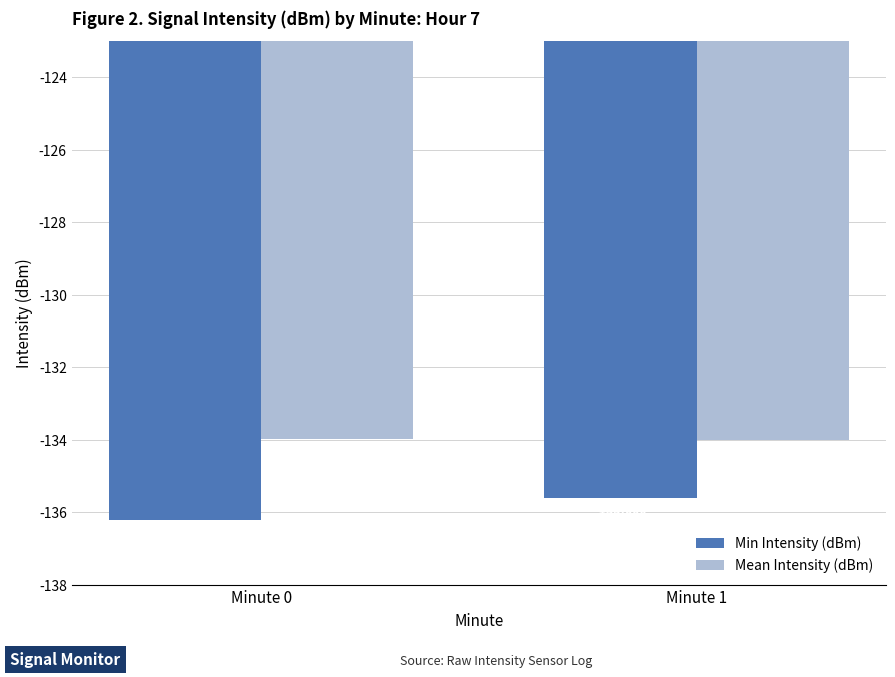

Are the bars grouped side by side (vs. stacked)?

Yes